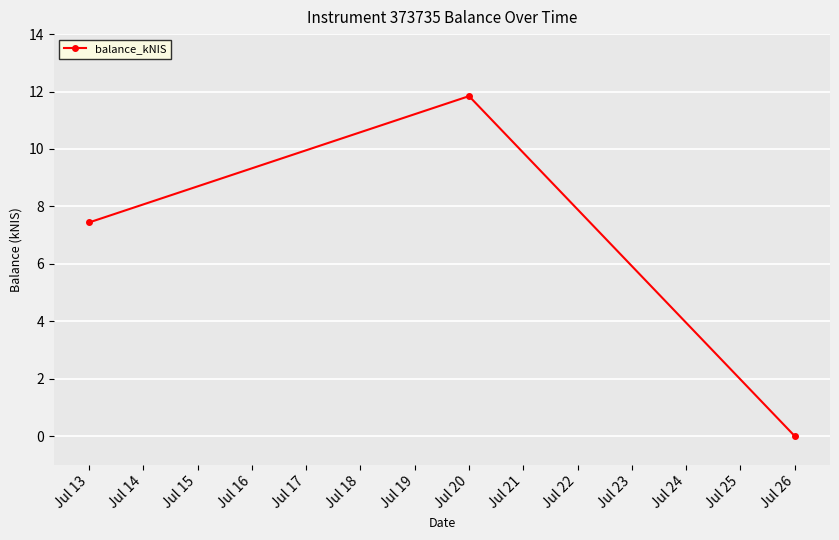

What is the difference between the maximum and second lowest values?

4.4